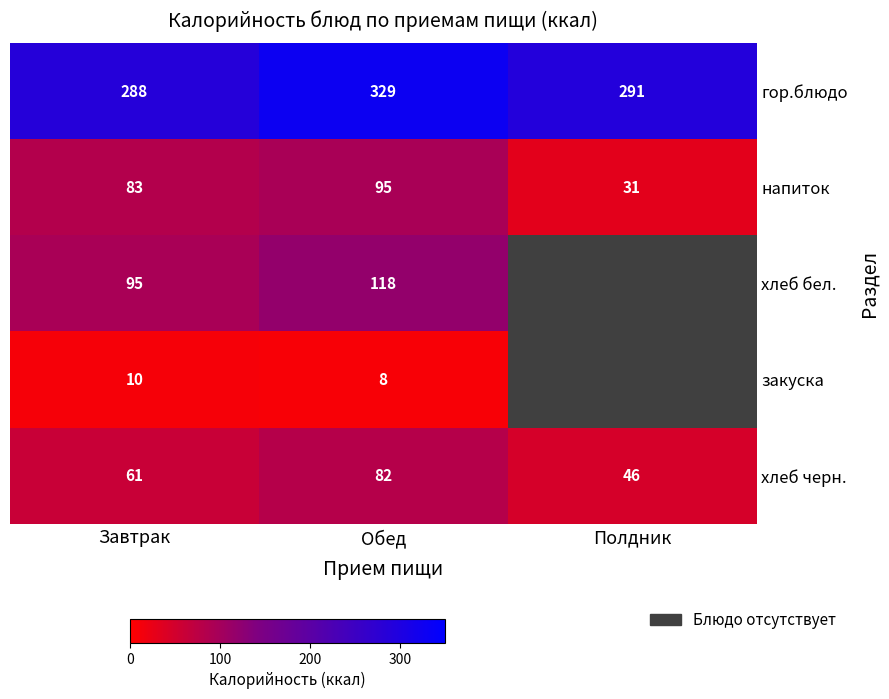

Which series has the largest total across all categories?

гор.блюдо